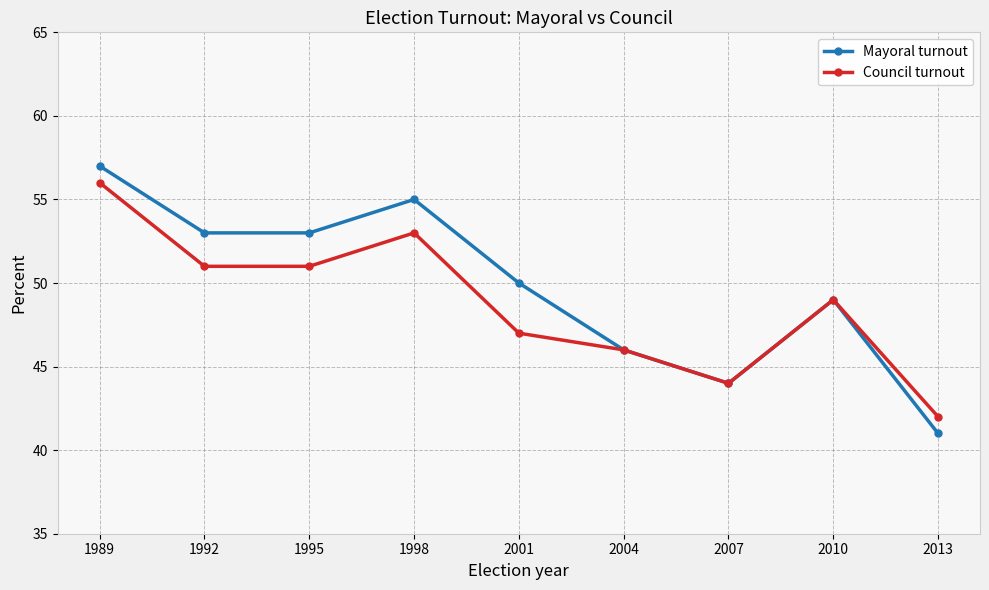

How many values in the Council turnout series are below 49?

4